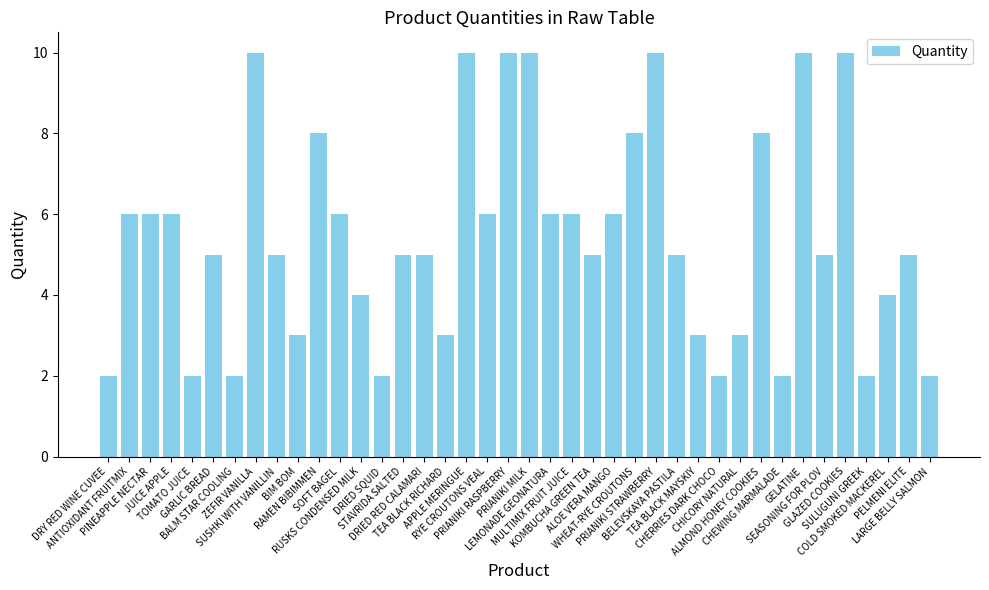

What is the change in value from APPLE MERINGUE to ALMOND HONEY COOKIES?

-2